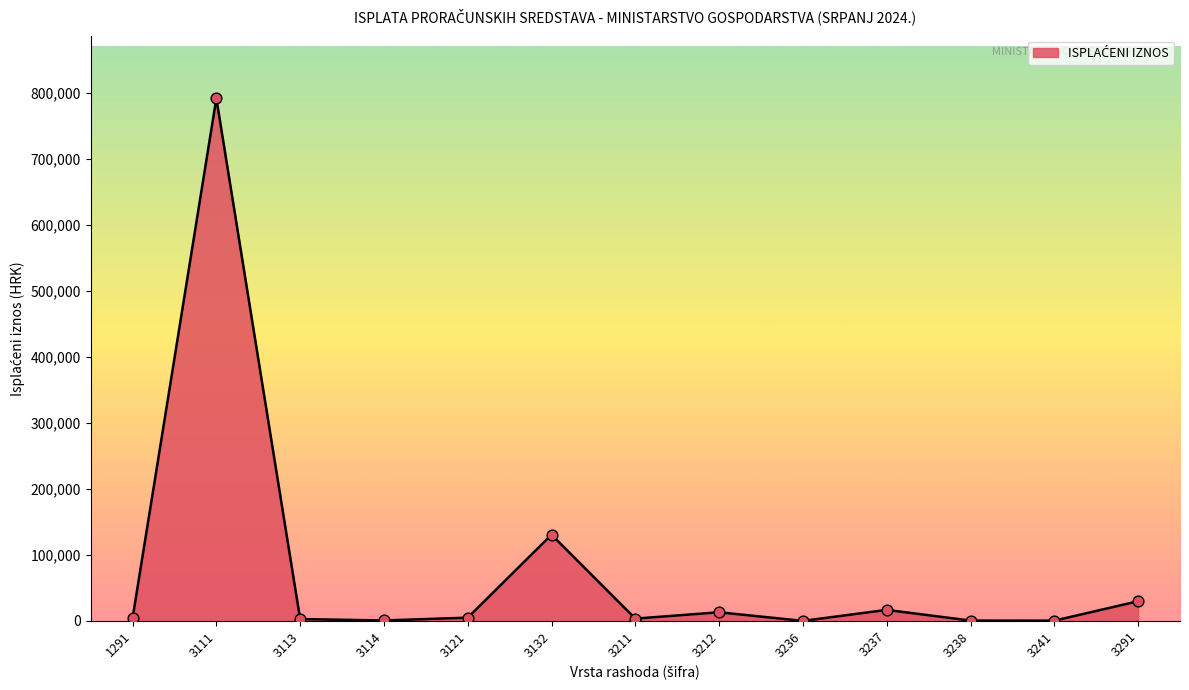

Between 3121 and 3237, which is larger?

3237